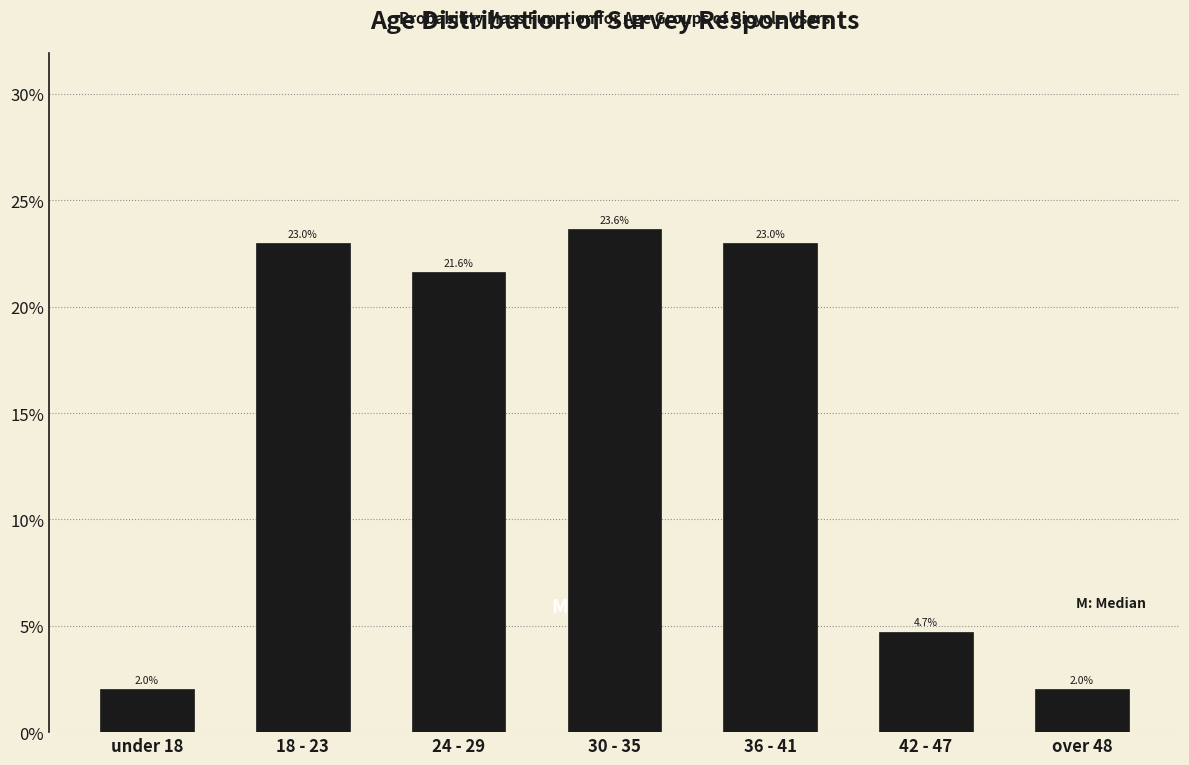

Are the bars horizontal?

No